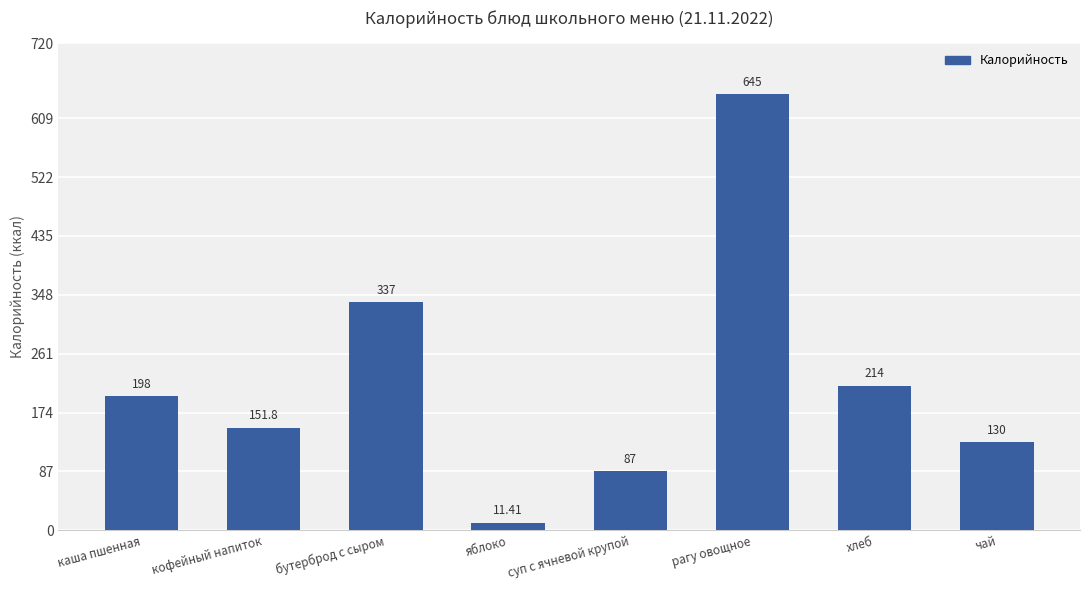

What position from the right is яблоко?

5